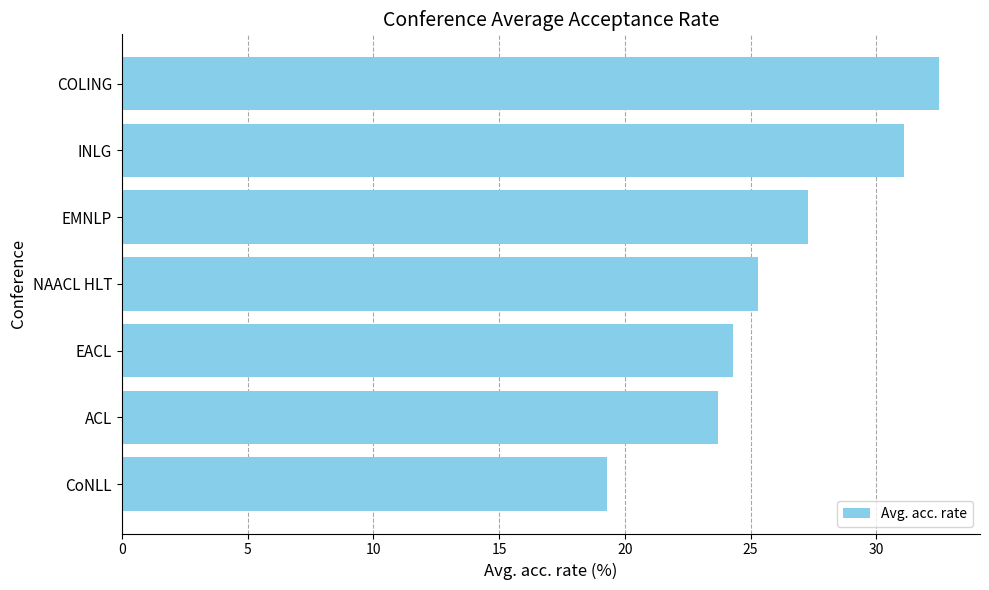

Reading bottom to top, what are all the values shown in this chart?

19.3	23.7	24.3	25.3	27.3	31.1	32.5